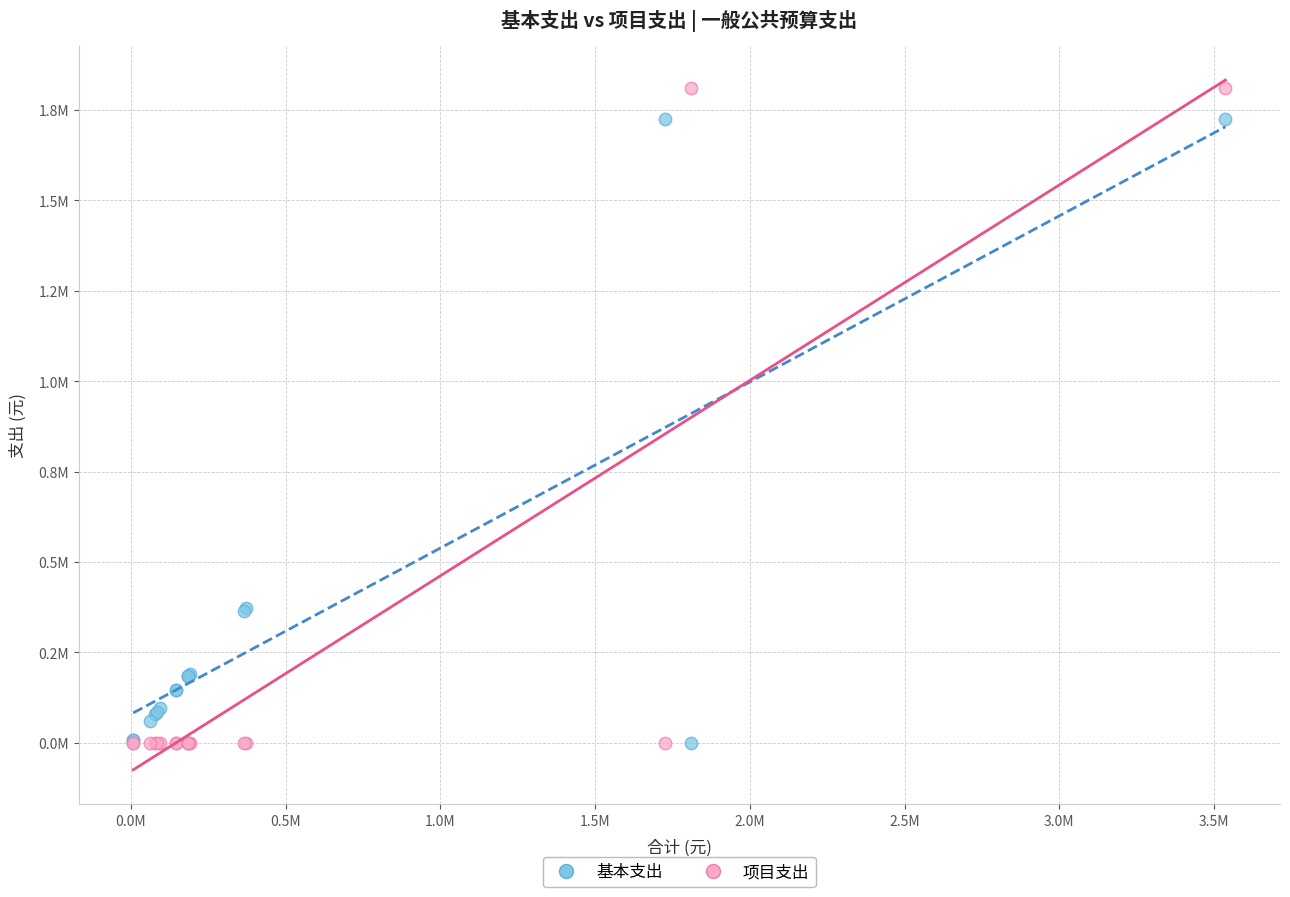

Which series reaches the maximum Y coordinate?

项目支出